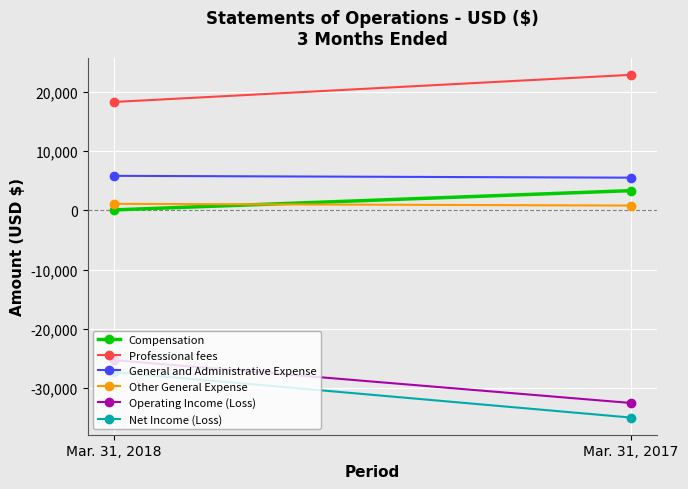

What is the sum of the Other General Expense values at Mar. 31, 2017 and Mar. 31, 2018?

1904